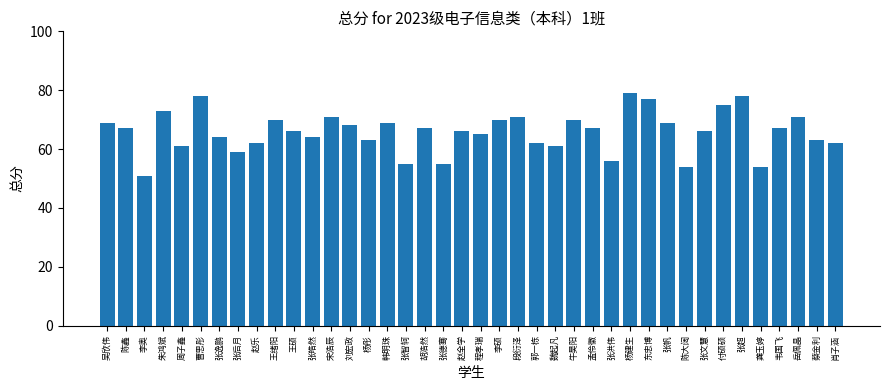

Does the chart contain any negative values?

No